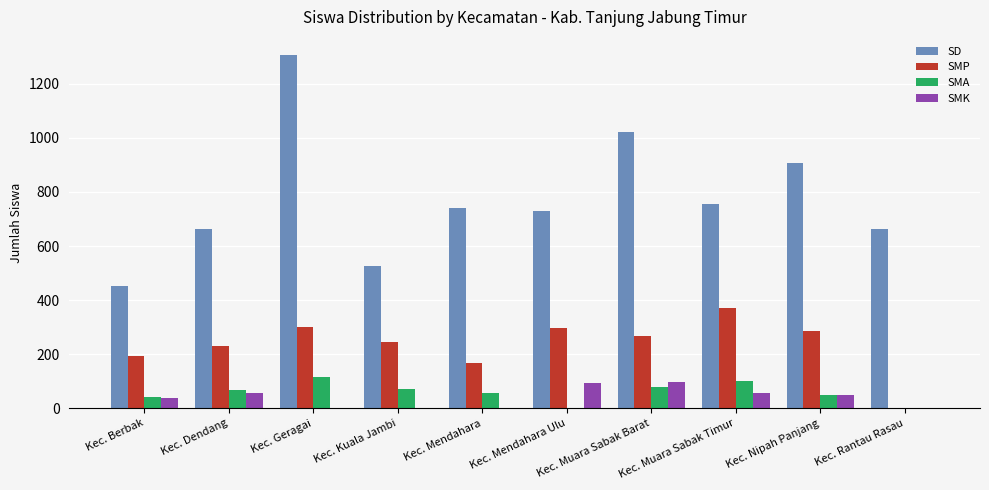

Which category has the highest value in the SMP series?

Kec. Muara Sabak Timur